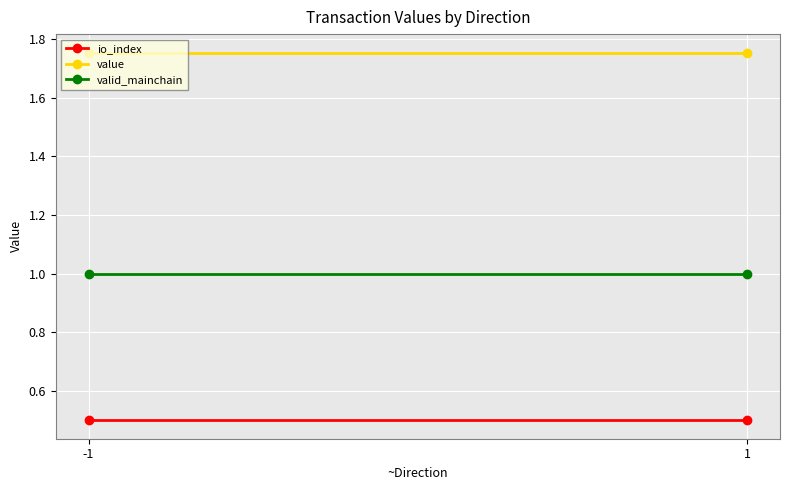

Reading right to left, extract all data points from this chart.

io_index: 1=0.5	-1=0.5
value: 1=1.8	-1=1.8
valid_mainchain: 1=1.0	-1=1.0